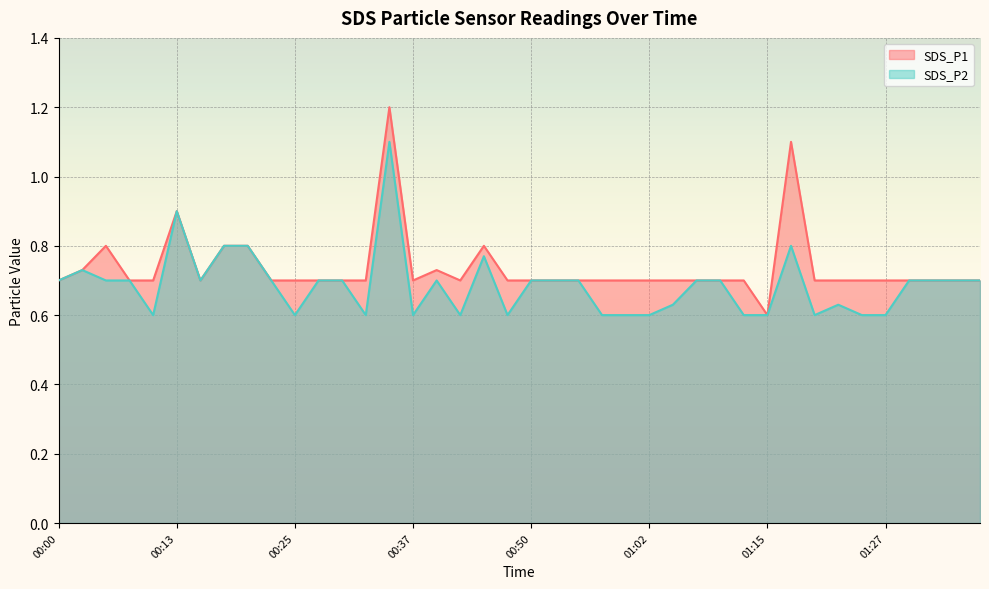

What is the difference between the highest and lowest values at 00:35?

0.1